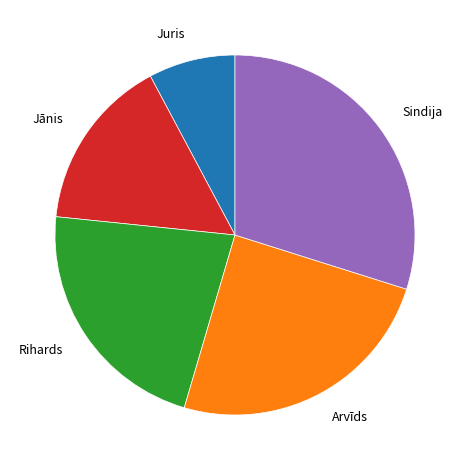

Does any single category account for the majority?

No